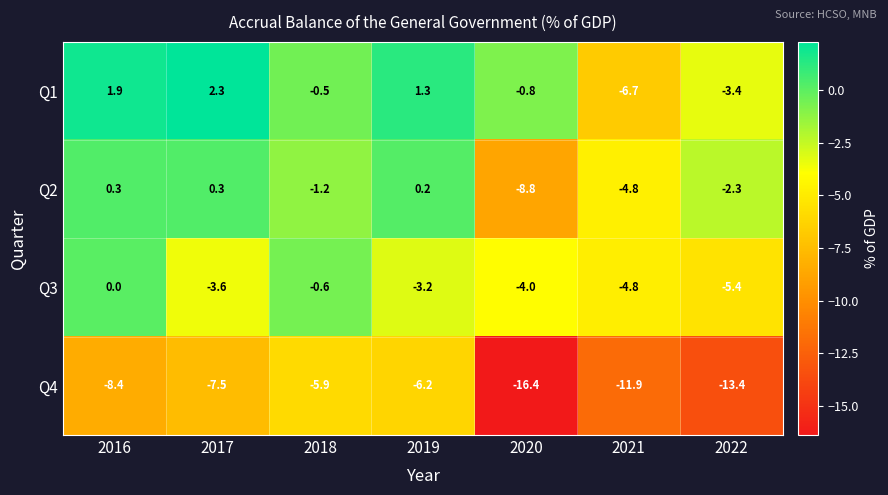

Rank the series by their maximum value, from lowest to highest.

Q4, Q3, Q2, Q1